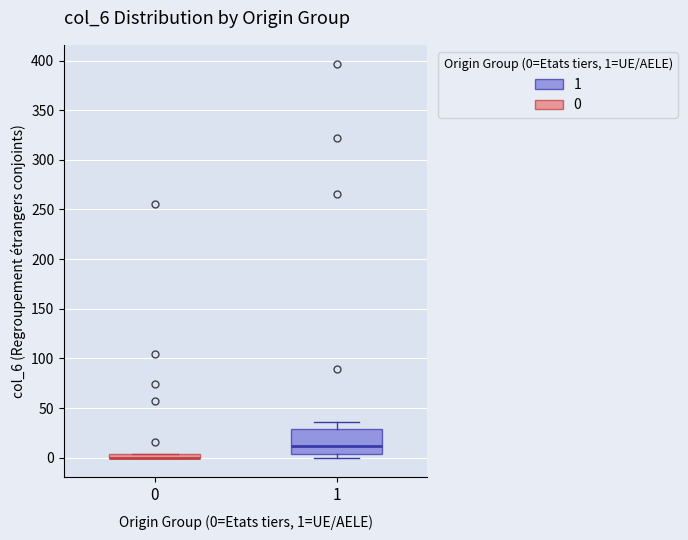

Where is the lower edge of the box at x = 0 on the y-axis? The values are not printed on the chart, so give them approximately, as read against the axis.

0